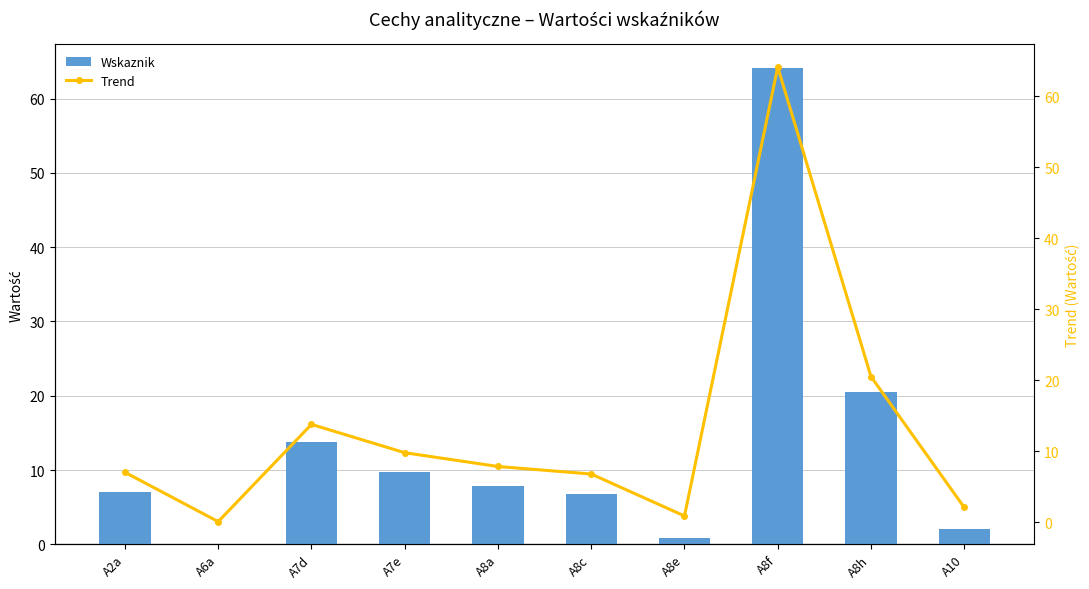

What is the total value across all series at A7e?

19.5